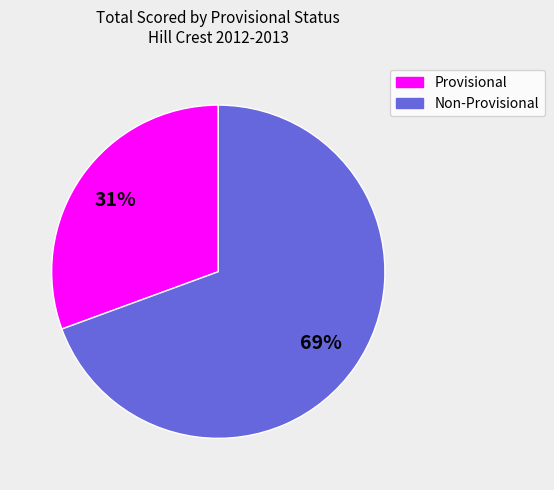

Is there any slice that represents more than half of the pie?

Yes